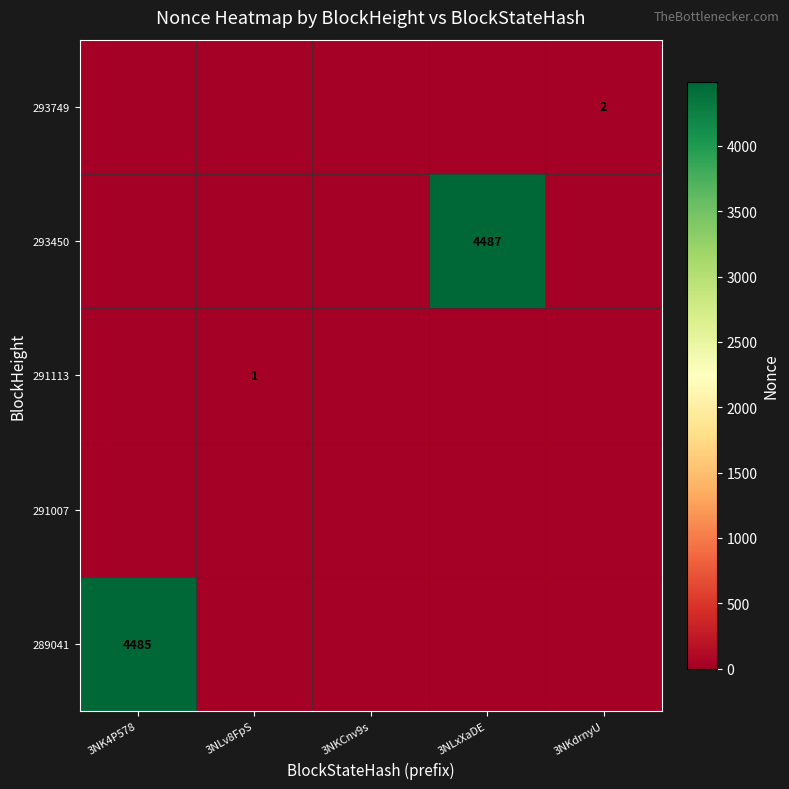

Is it true that 293749 equals 3 at 3NKdrnyU?

False